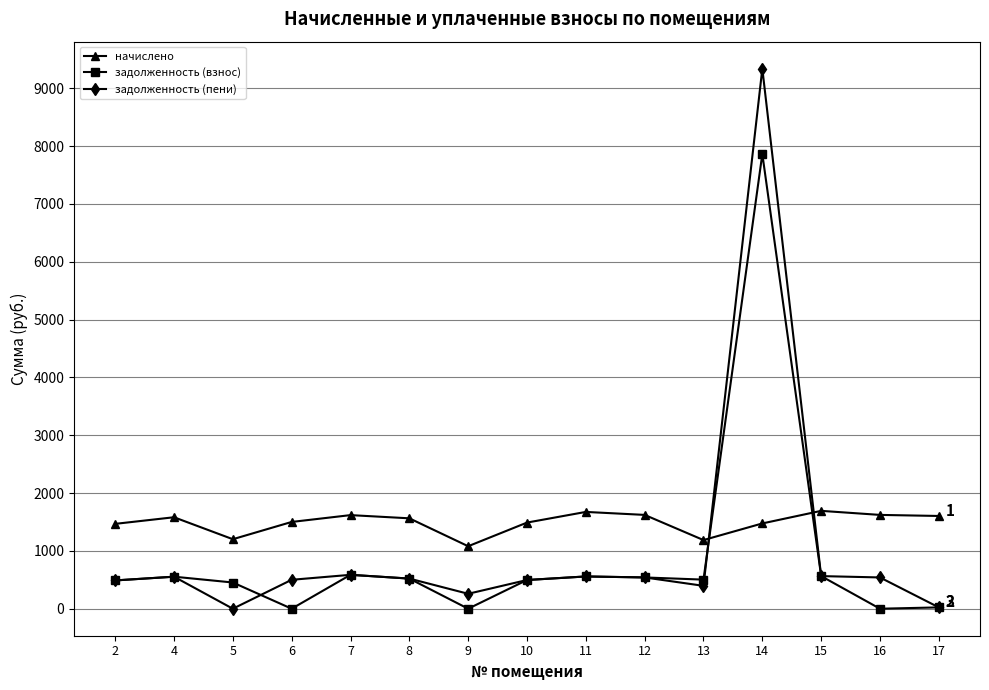

Does the chart display data point markers on the line(s)?

Yes